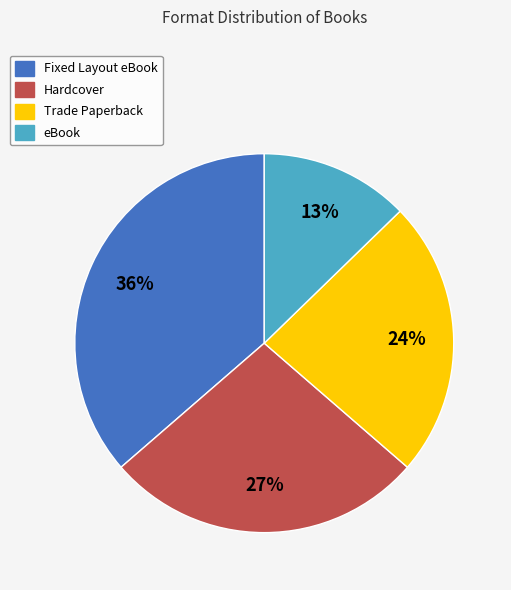

To the nearest percent, what is the combined percentage of eBook and Fixed Layout eBook?

49%